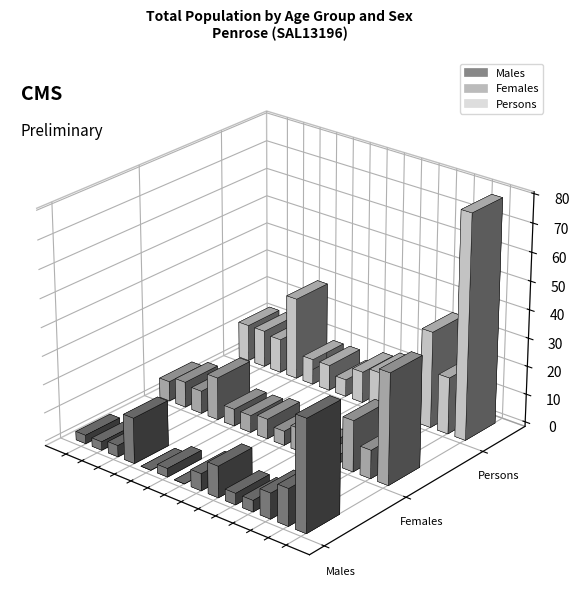

Which label corresponds to the largest value in the chart?

65 years and over